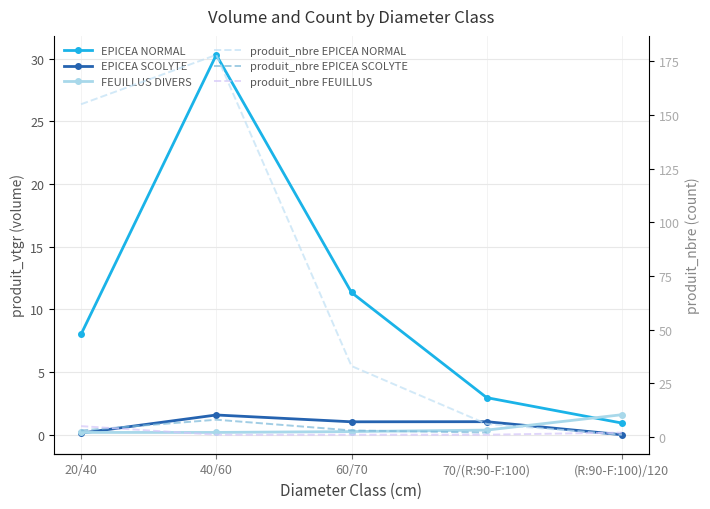

What is the greatest value displayed?

178.0